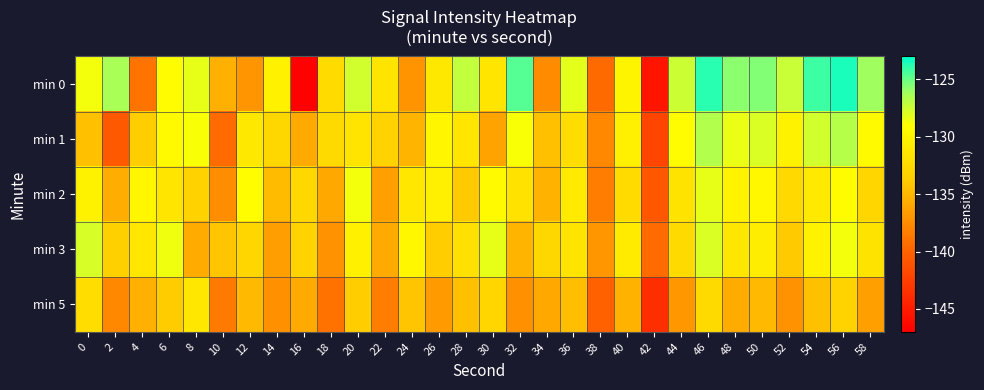

Which series has the largest range (max minus min)?

min 0